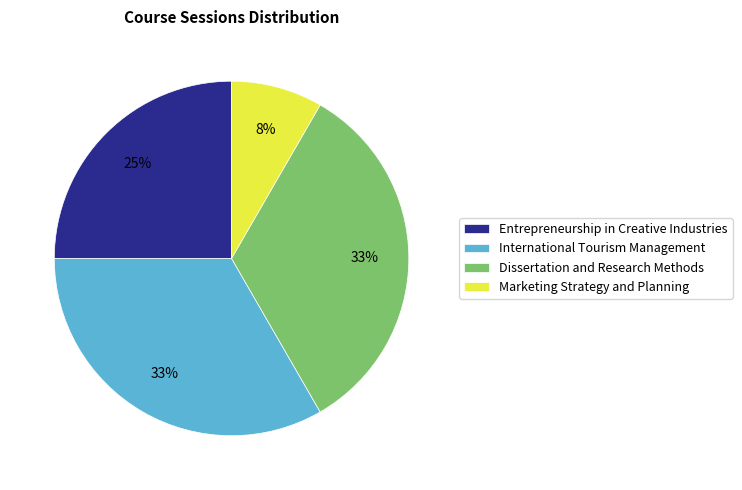

Is there a majority slice in this chart?

No